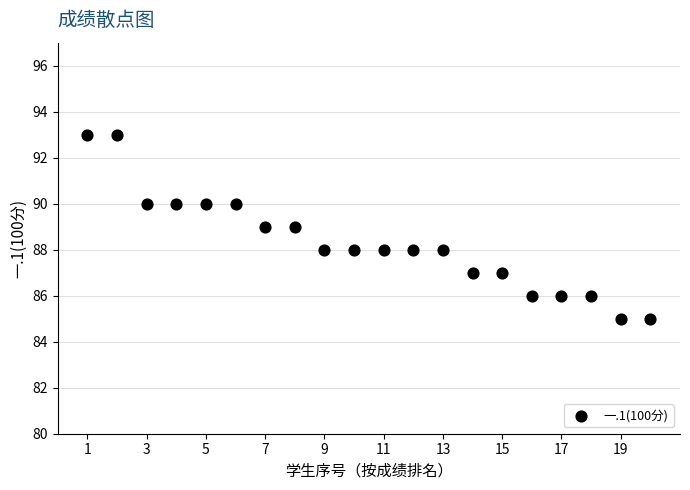

What is the range of X values (max minus min)?

19